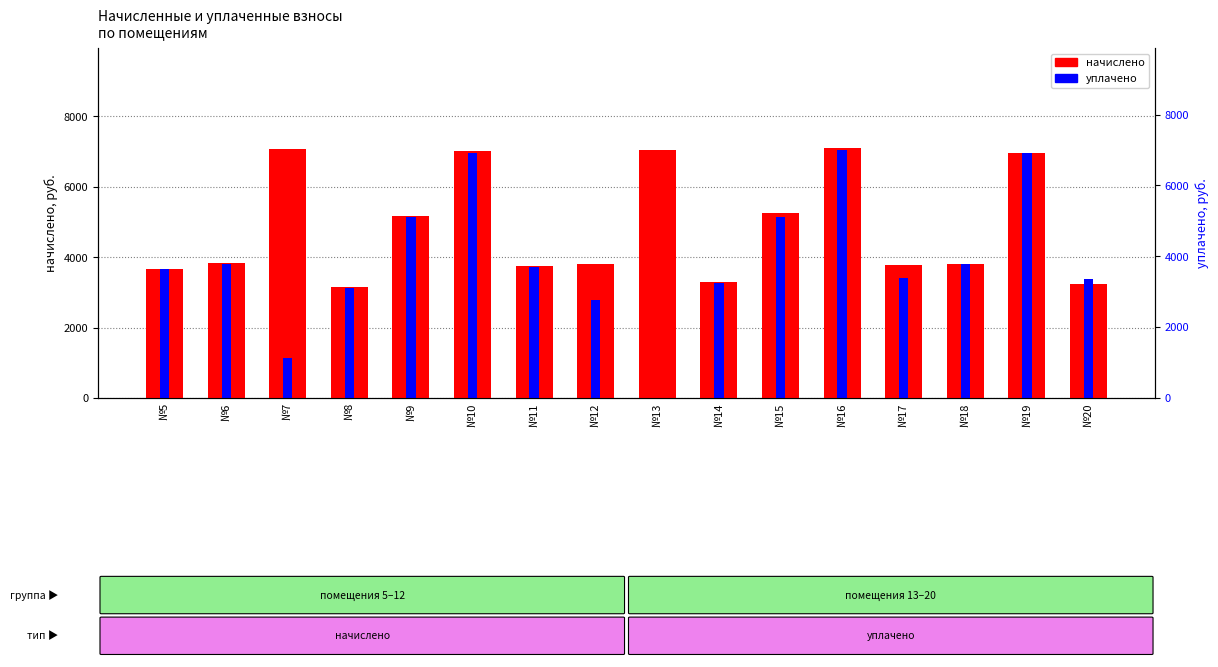

What is the difference between the maximum and minimum values in the начислено series?

3952.2